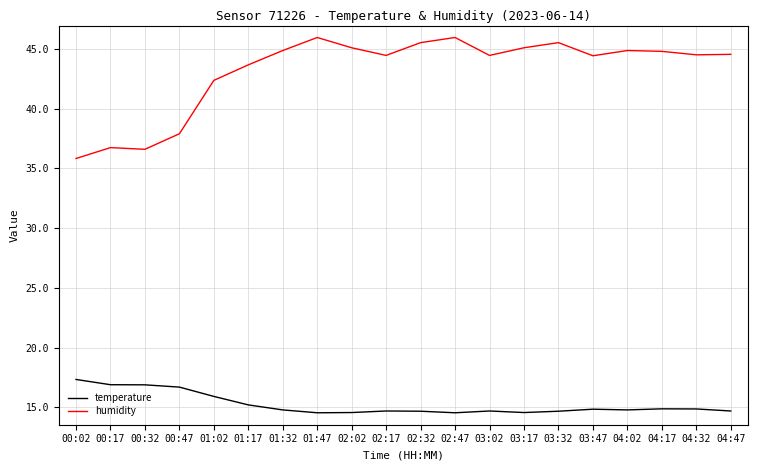

Is it true that humidity equals 51.3 at 00:47?

False